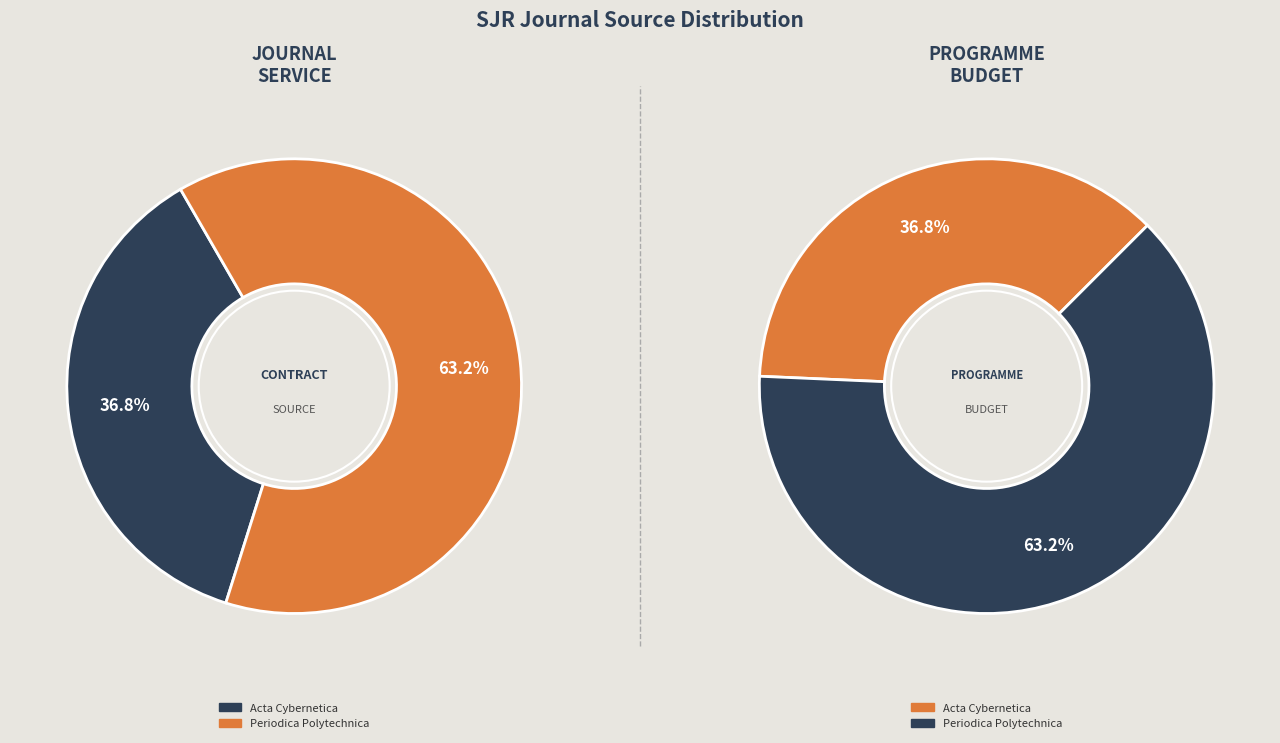

Rank the categories by value from highest to lowest.

Periodica Polytechnica, Acta Cybernetica